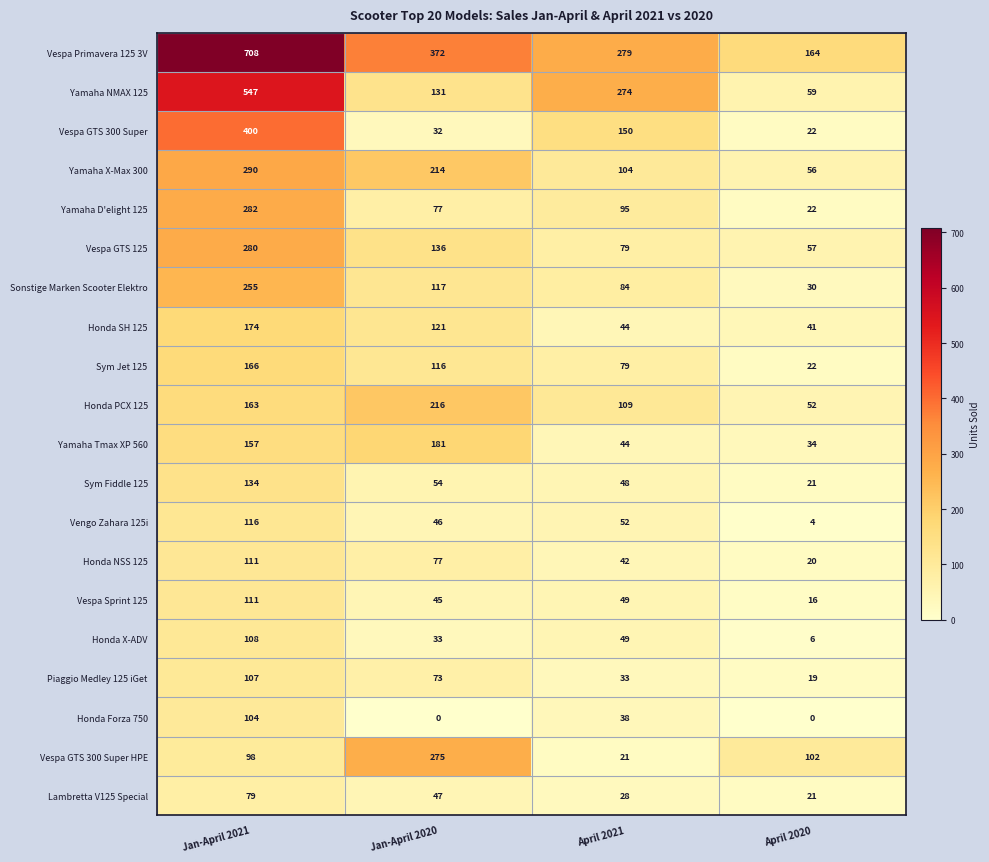

Count the Honda X-ADV values in the range 33 to 108.

3